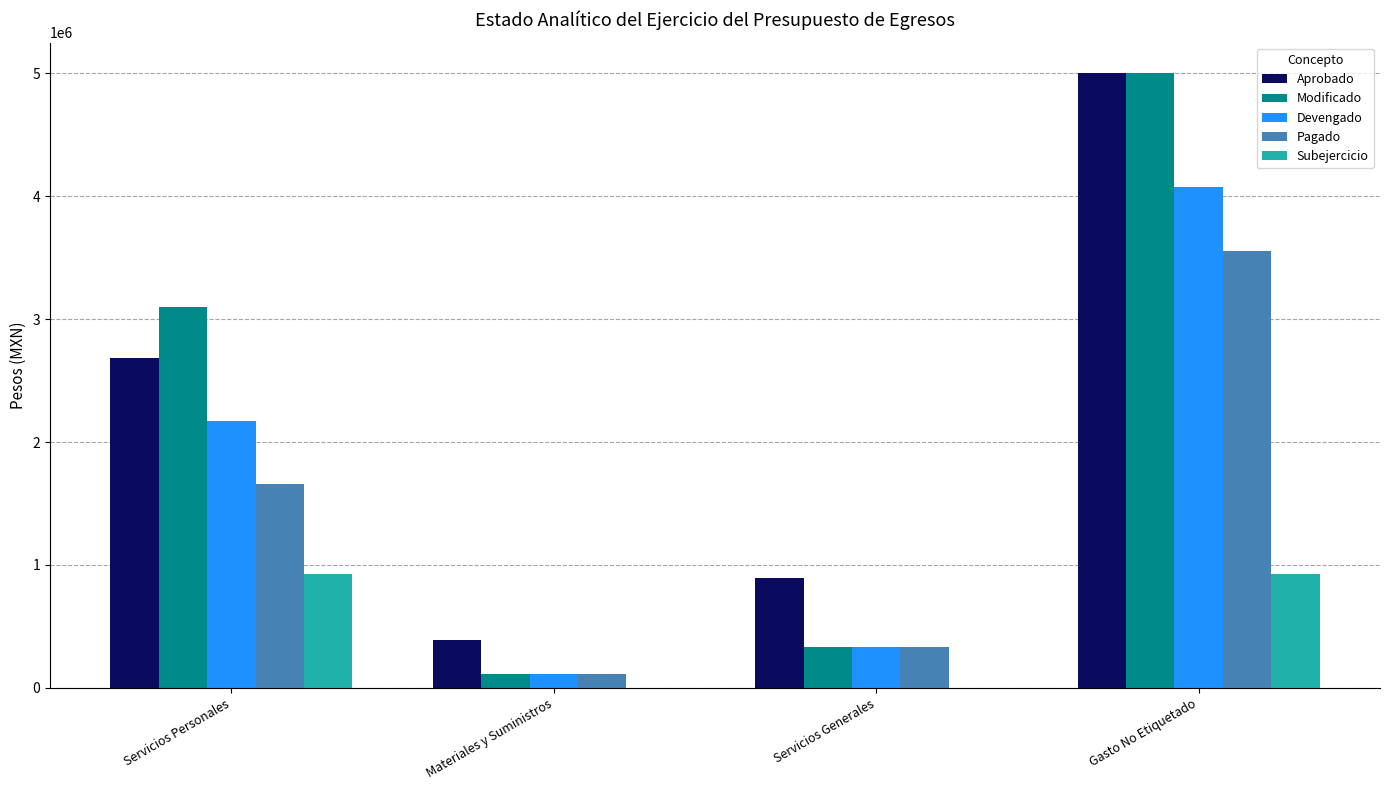

Which series changed the most between Materiales y Suministros and Gasto No Etiquetado?

Modificado